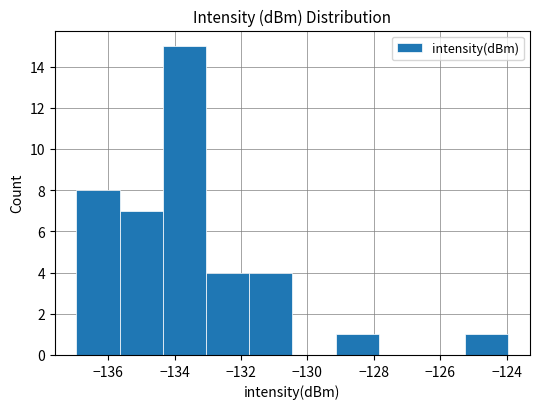

What is the height of the bar covering -131.8 to -130.4 on the x-axis? Neither the bar edges nor the heights are printed on the chart, so give them approximately, as read against the axes.

4